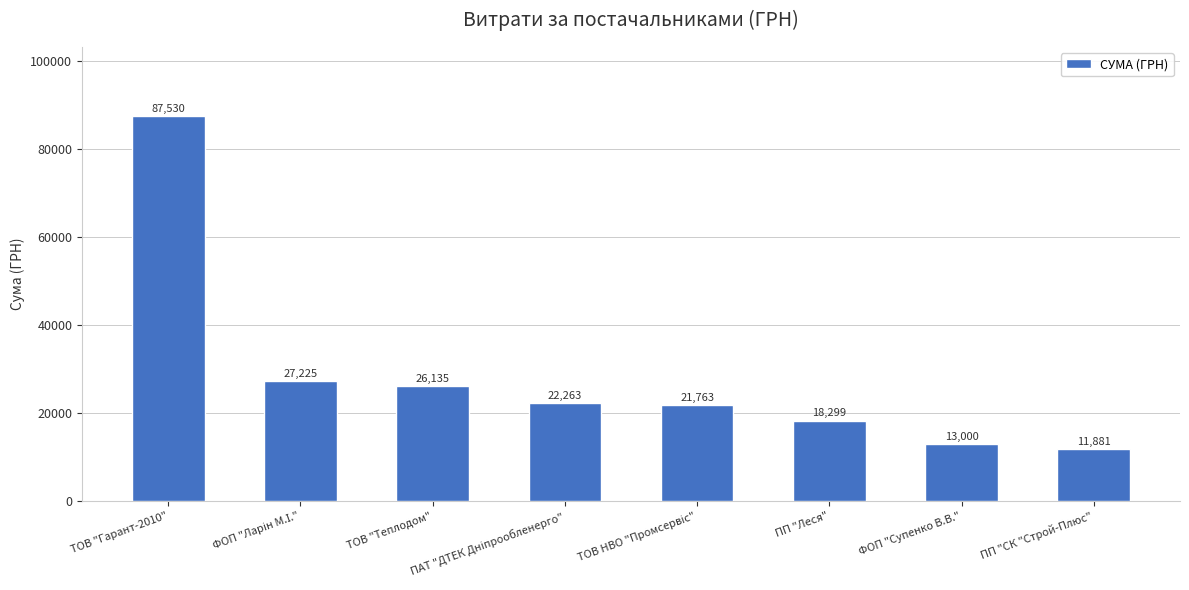

Where does the data first go above 22263?

ТОВ "Гарант-2010"